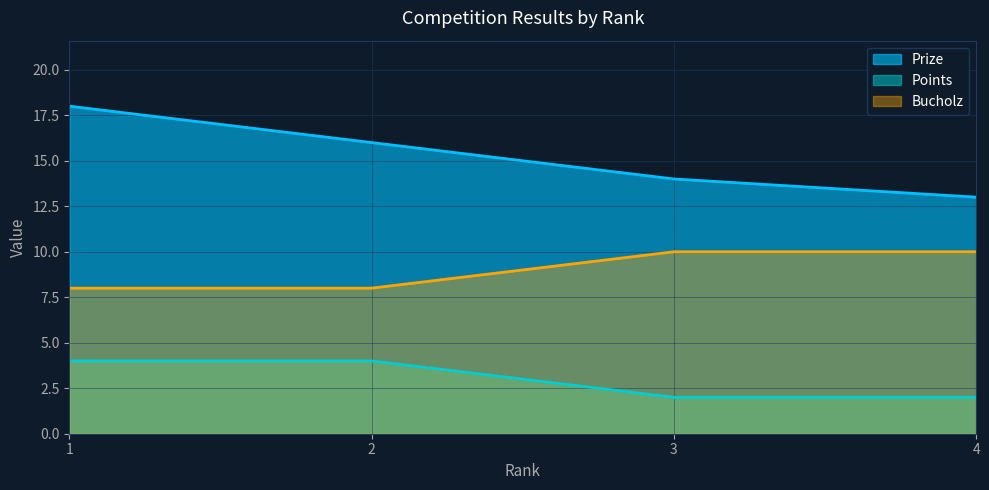

What is the difference between the second highest and second lowest values in the Bucholz series?

2